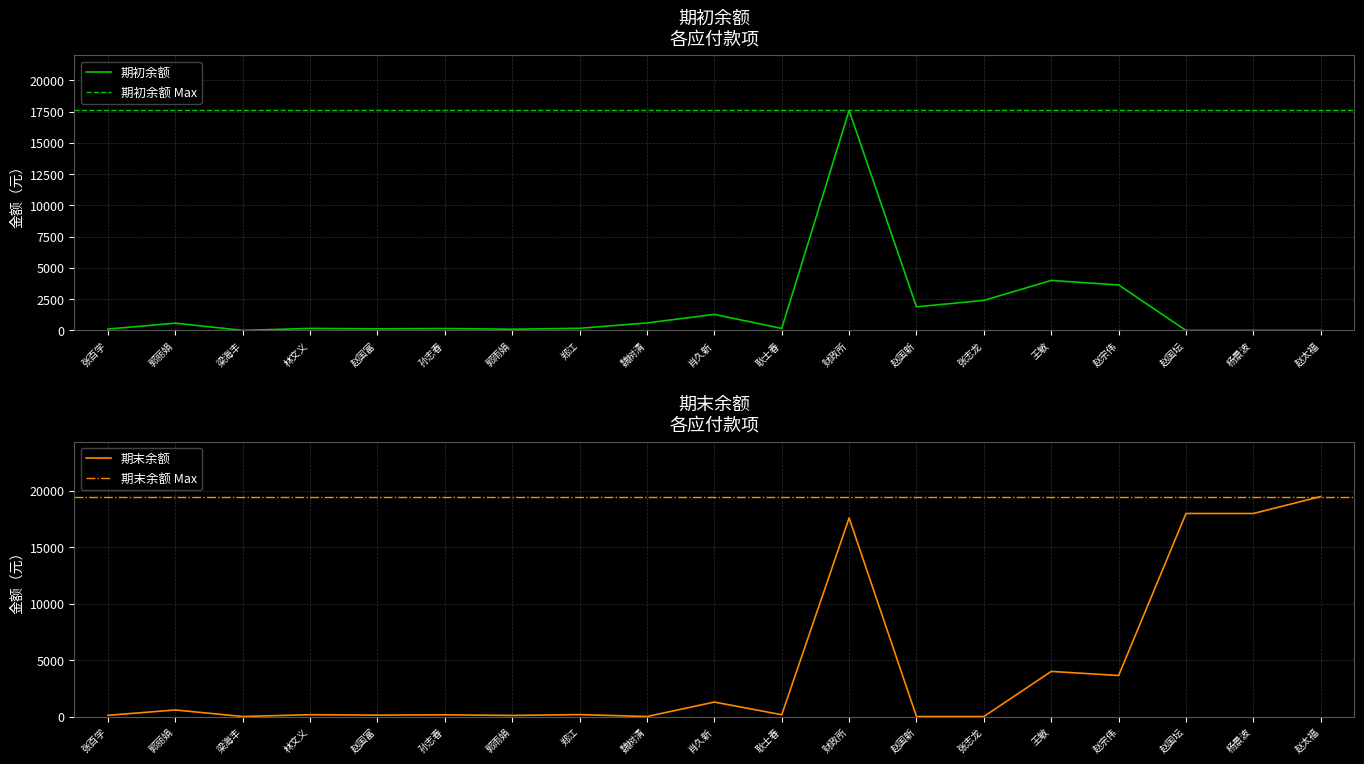

The value of 期初余额 at 梁海丰 is 2.0. True or false?

True